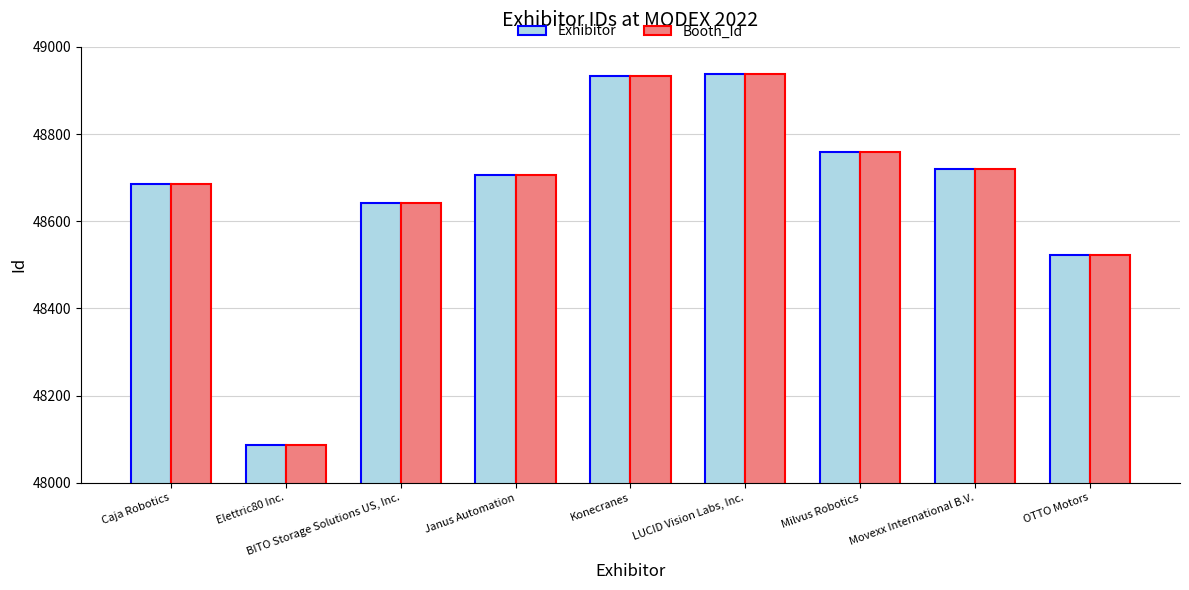

What is the sum of the Exhibitor values at BITO Storage Solutions US, Inc. and OTTO Motors?

97165